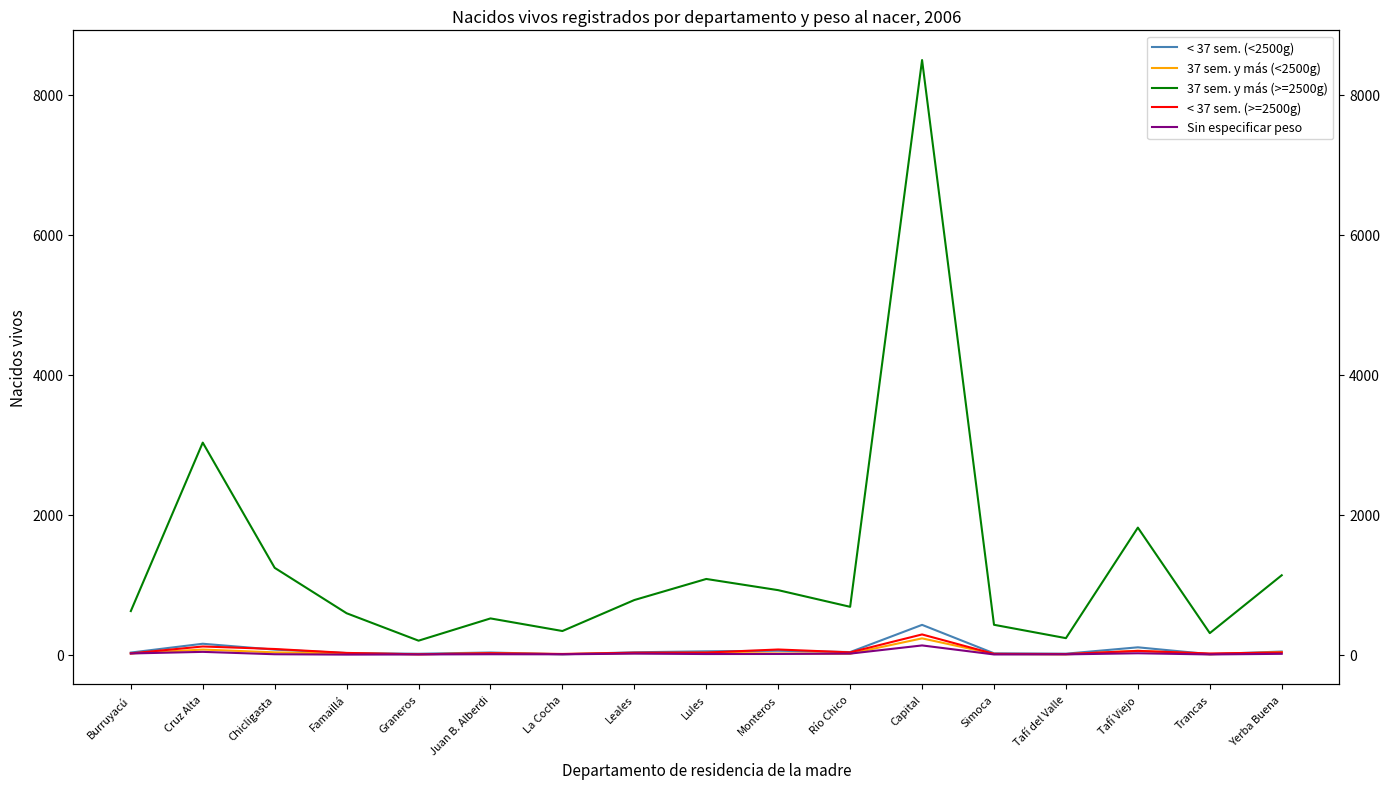

Between Burruyacú and Cruz Alta, which series saw the biggest shift?

37 sem. y más (>=2500g)